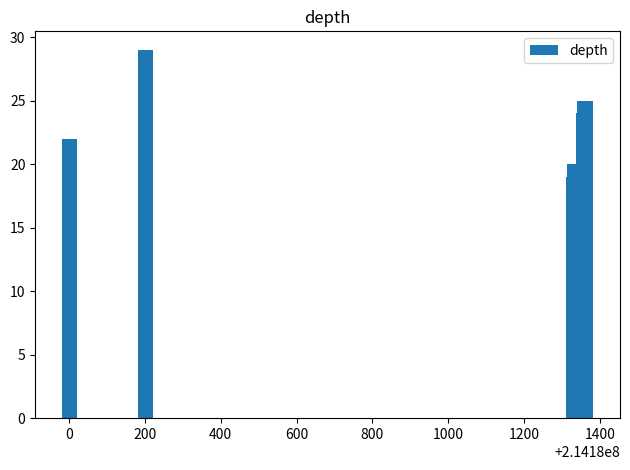

What is the difference between the maximum and minimum values?

10